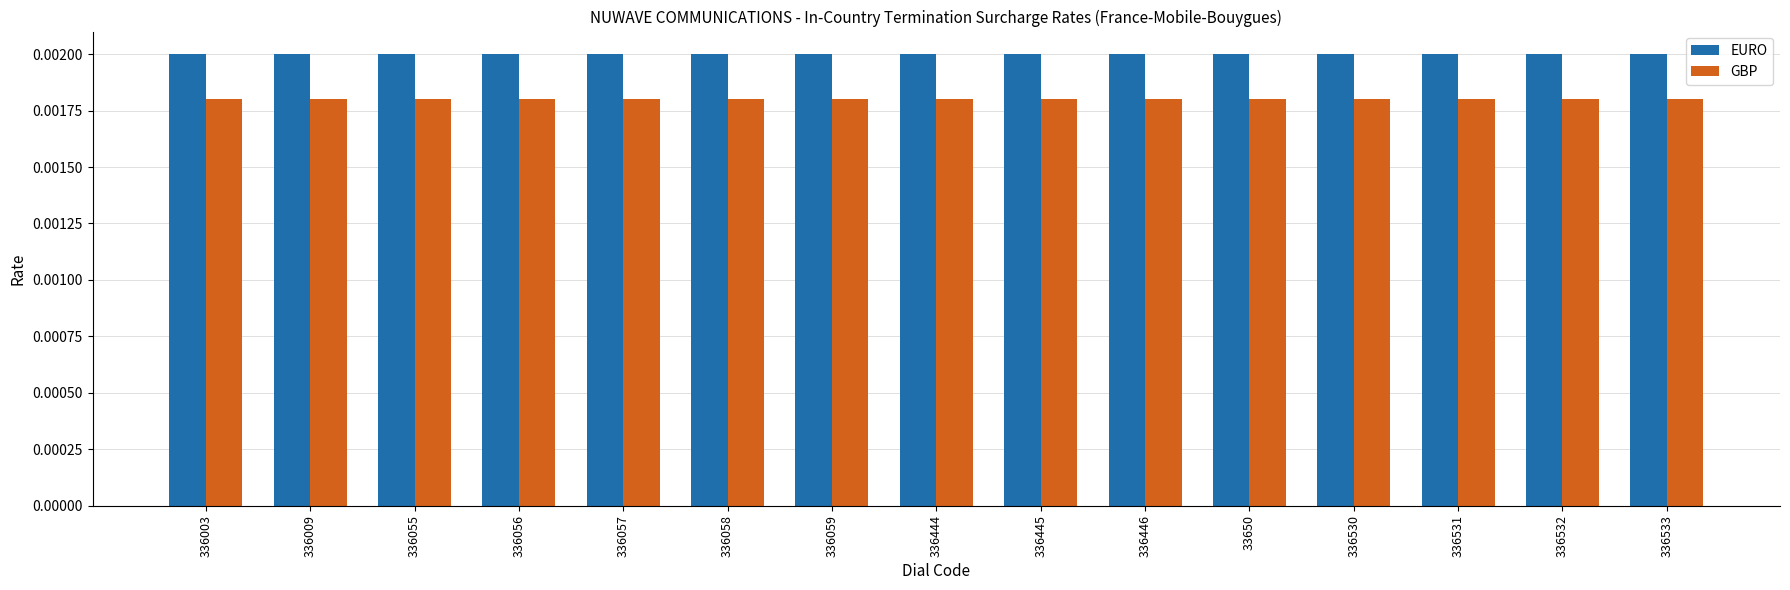

Which series has the largest total across all categories?

EURO